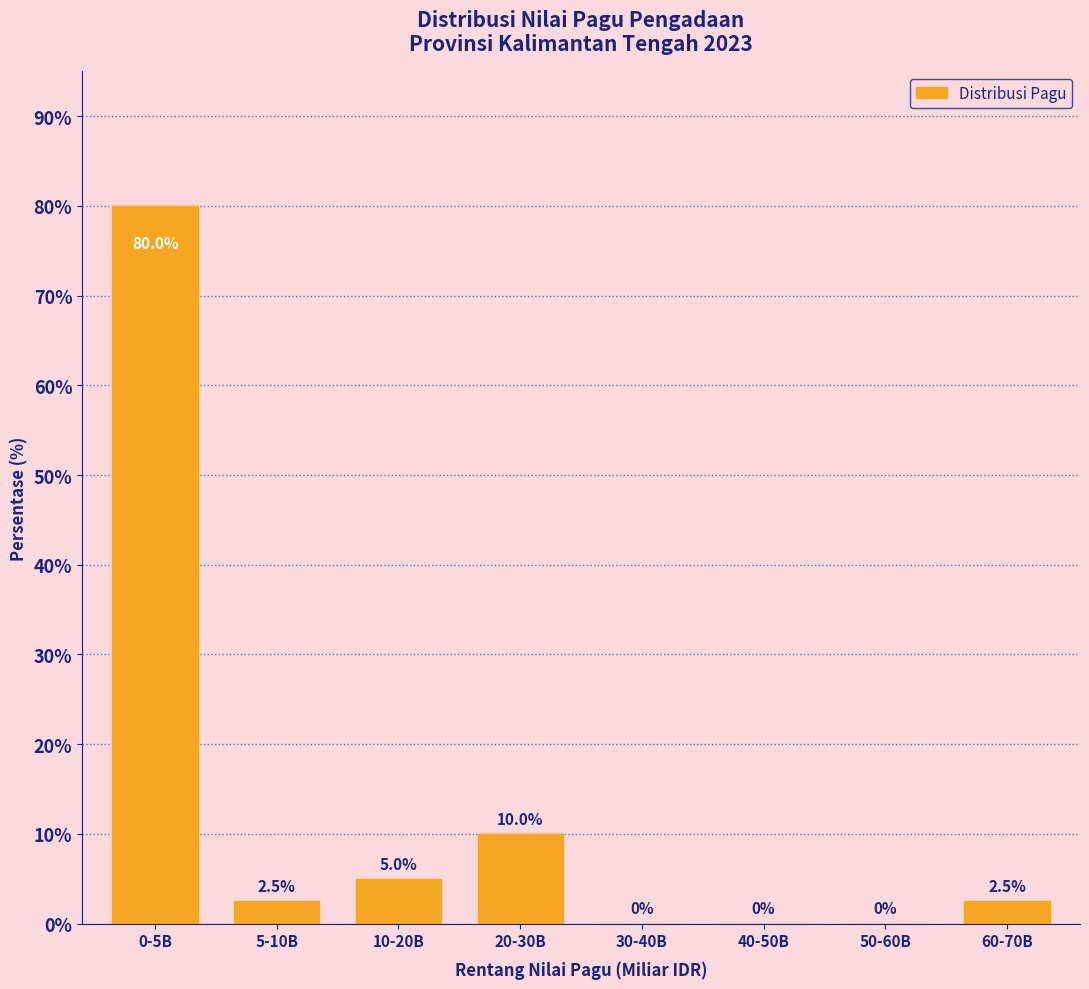

Reading left to right, extract all data points from this chart.

0-5B=80.0	5-10B=2.5	10-20B=5.0	20-30B=10.0	30-40B=0.0	40-50B=0.0	50-60B=0.0	60-70B=2.5